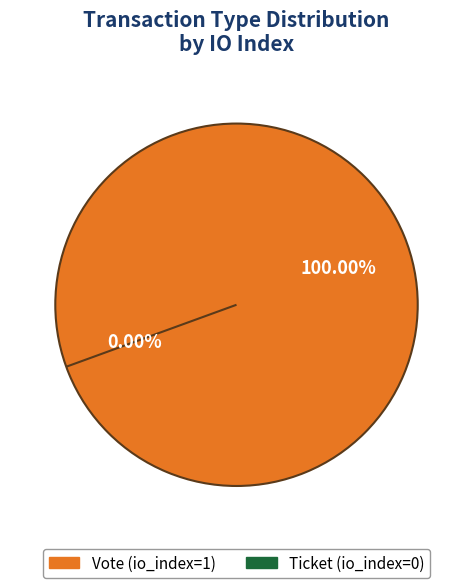

Which slice is the smallest?

Ticket (io_index=0)